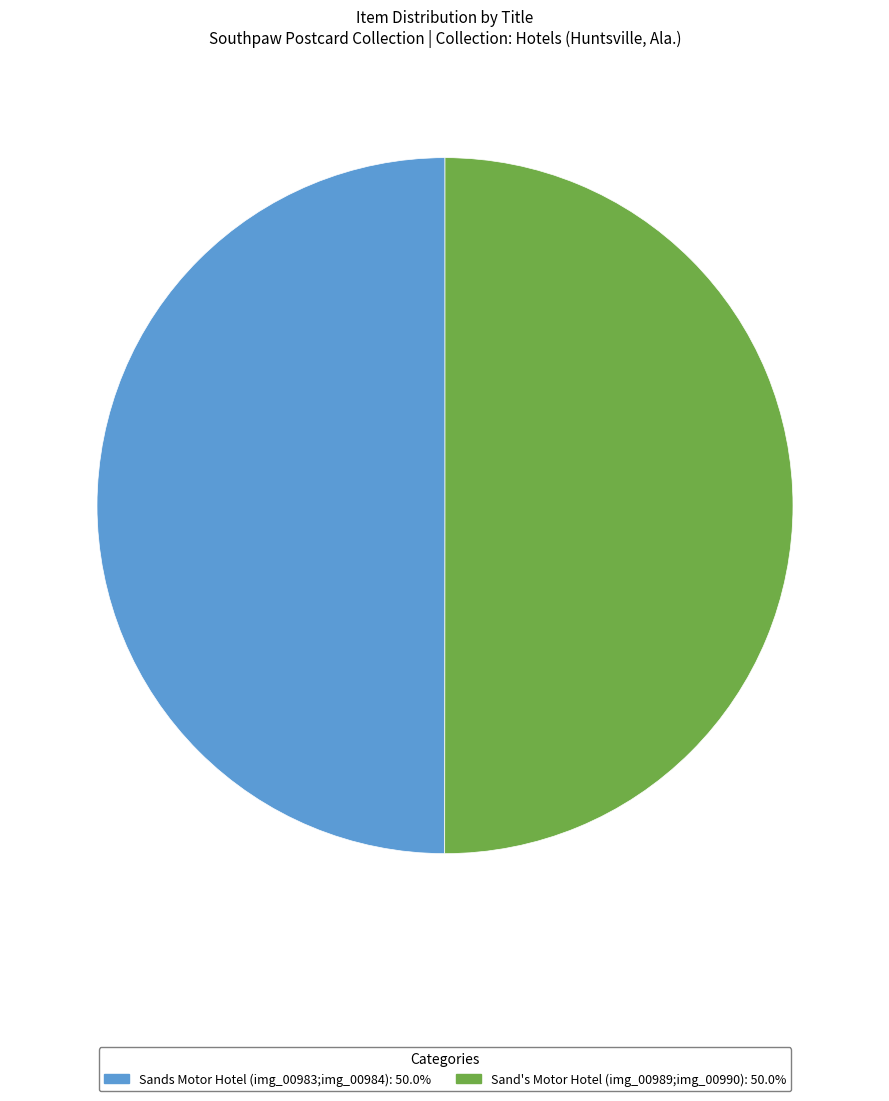

What is the ratio of the value at Sands Motor Hotel (img_00983;img_00984) to the value at Sand's Motor Hotel (img_00989;img_00990)?

1.0